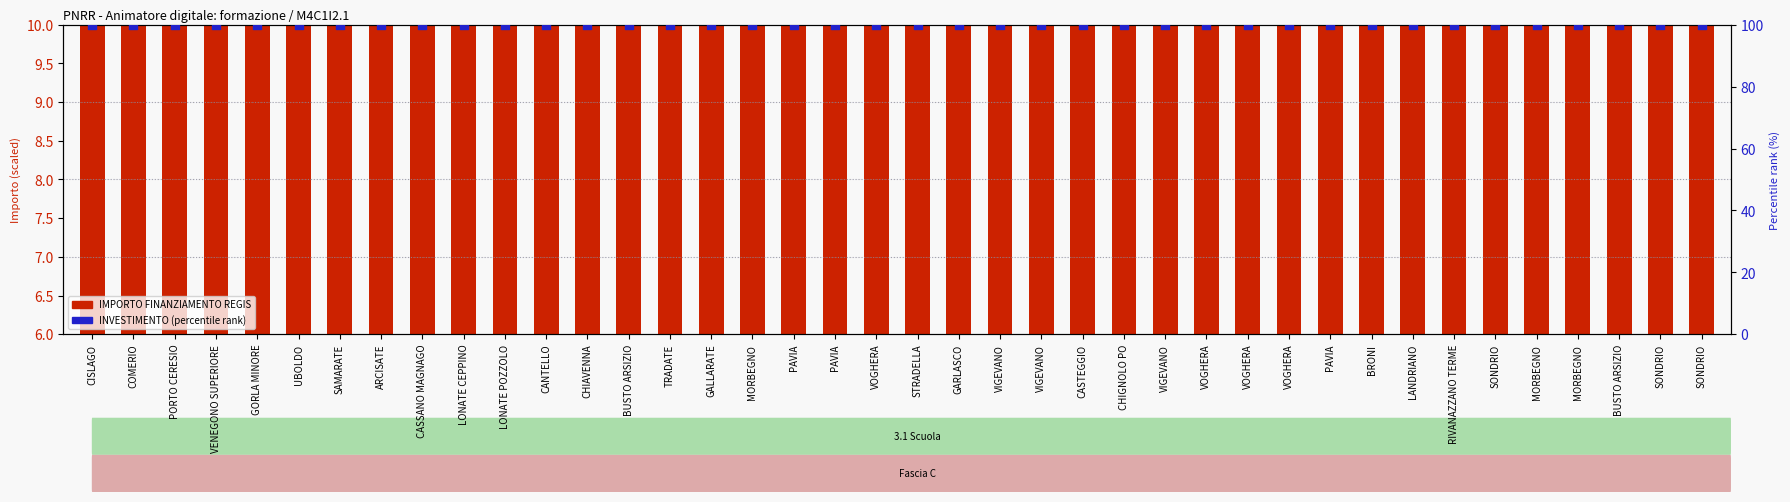

Which series has the largest total across all categories?

percentile rank within the sample